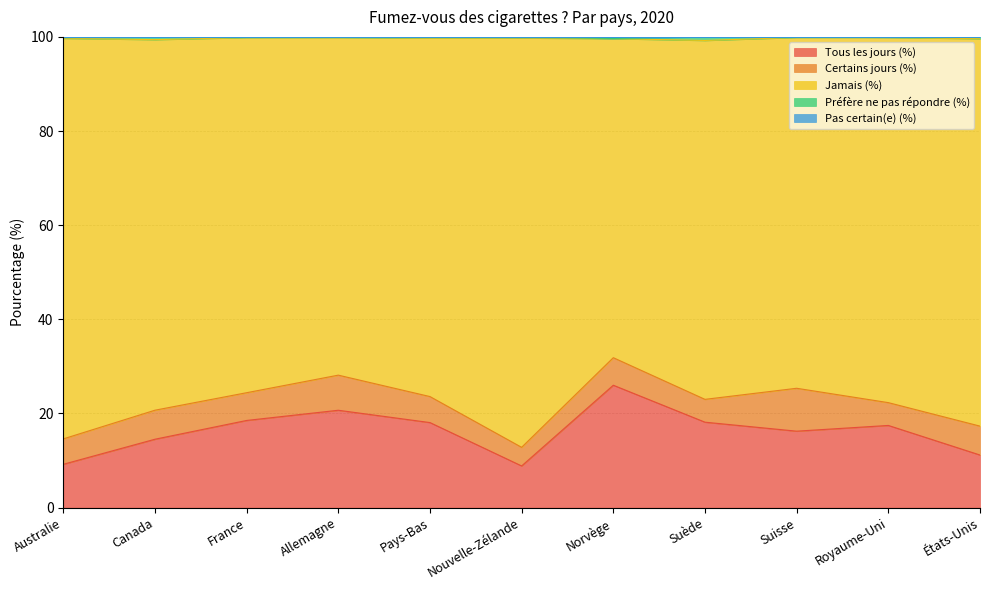

What is the difference between the second highest and second lowest values in the Pas certain(e) (%) series?

0.2